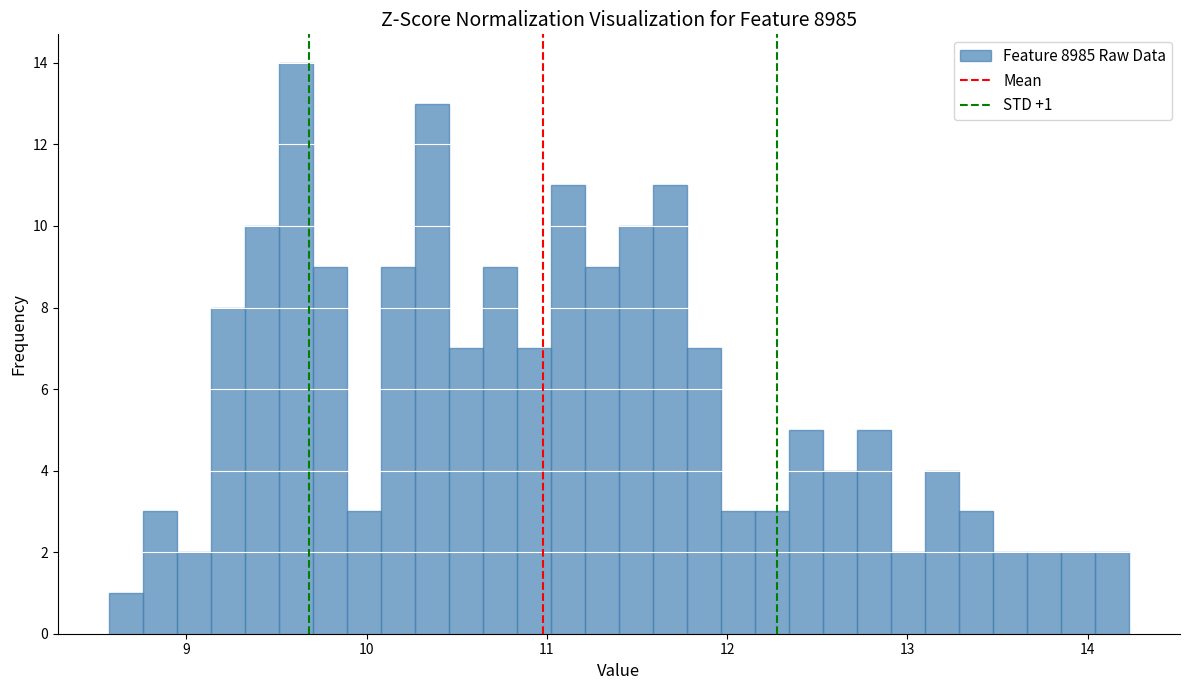

Around what value on the x-axis is the tallest bar? Give the approximate position of its centre, as read against the axis.

9.6